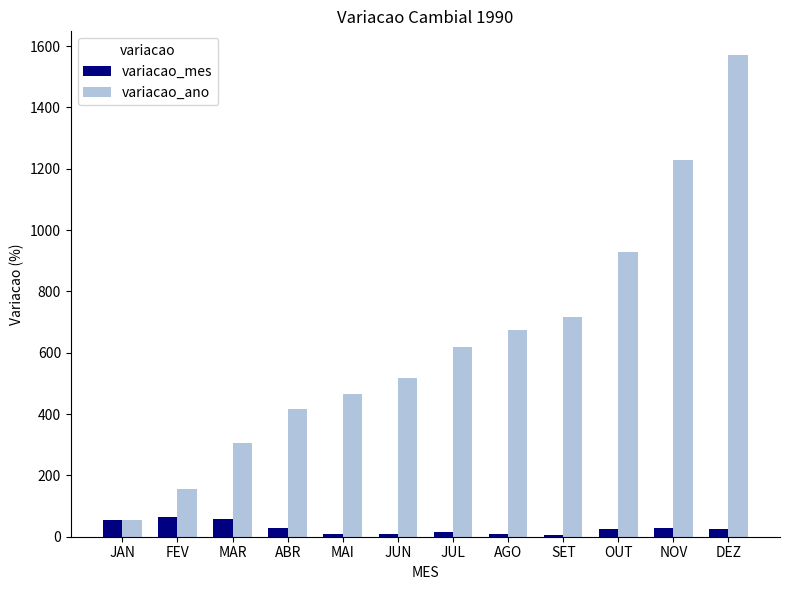

Which series changed the most between JUN and OUT?

variacao_ano